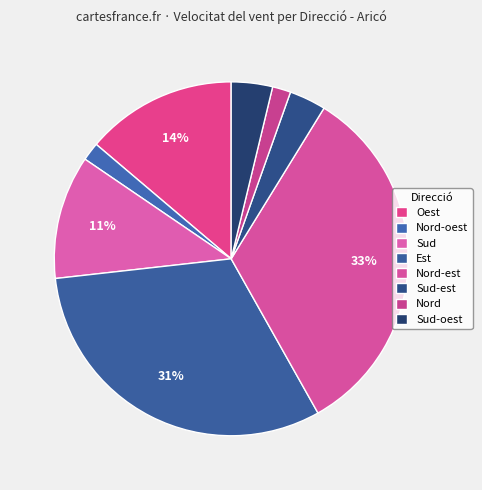

Count the number of slices in the pie.

8